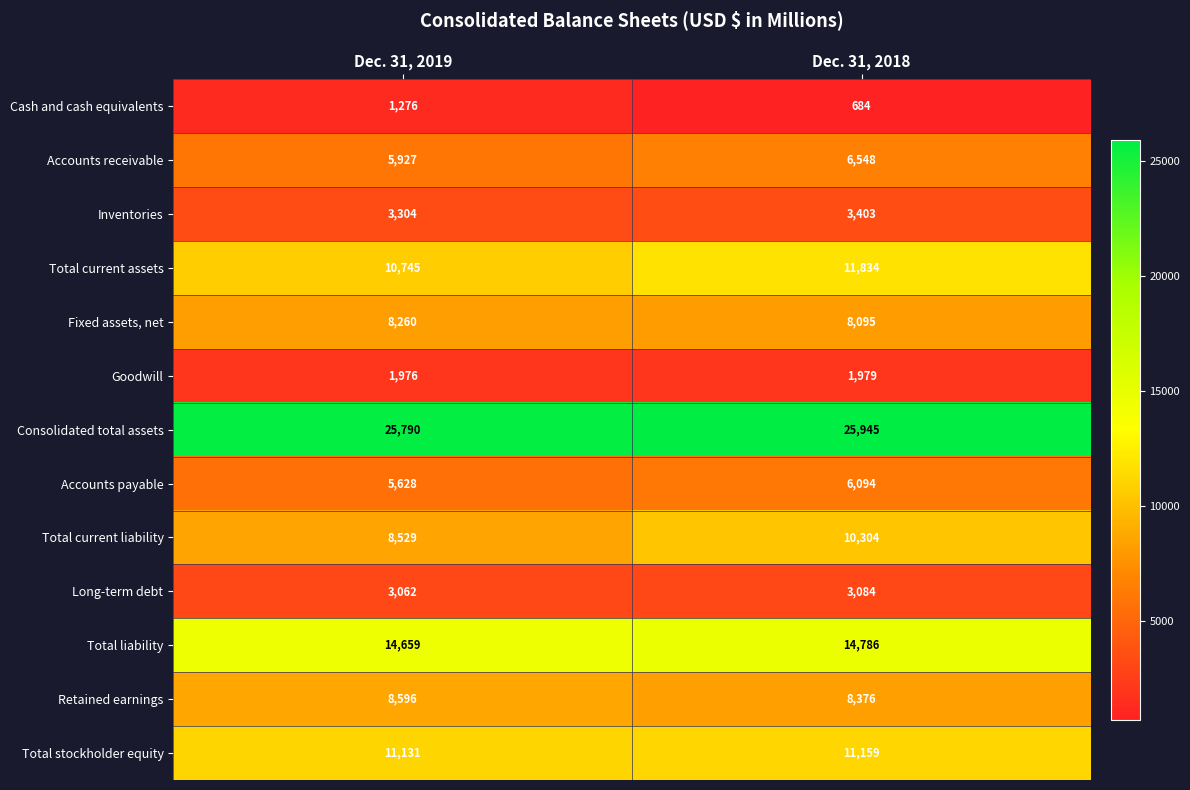

List the series in order of their peak value, highest first.

Consolidated total assets, Total liability, Total current assets, Total stockholder equity, Total current liability, Retained earnings, Fixed assets, net, Accounts receivable, Accounts payable, Inventories, Long-term debt, Goodwill, Cash and cash equivalents